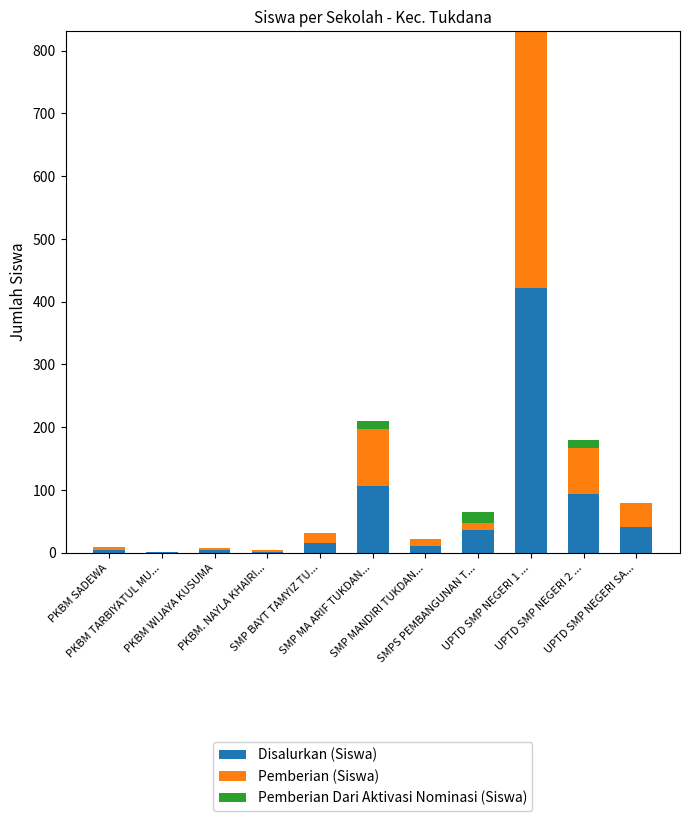

What are all the series names shown in the legend?

Disalurkan (Siswa), Pemberian (Siswa), Pemberian Dari Aktivasi Nominasi (Siswa)